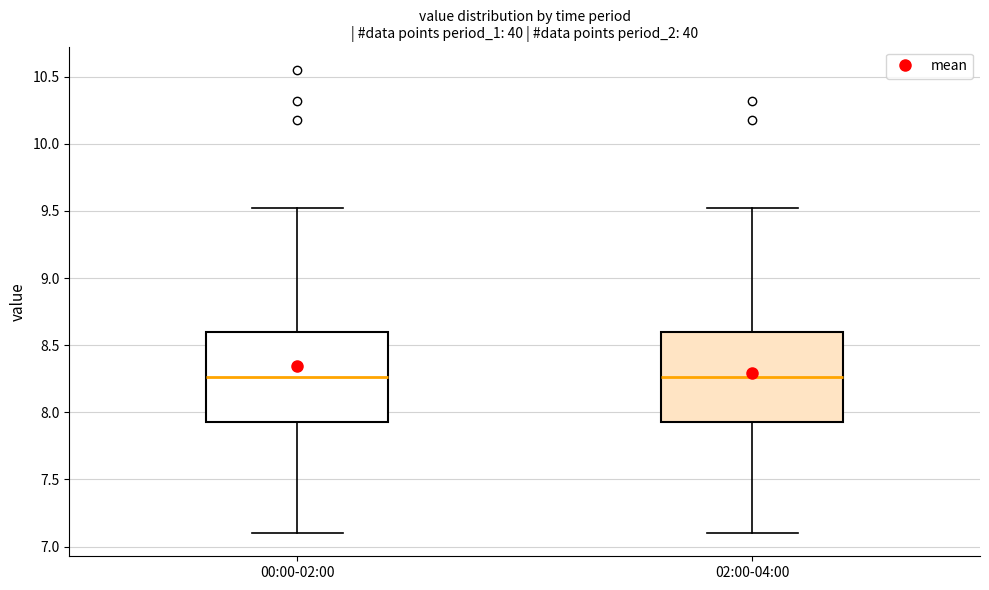

Where is the upper edge of the box for 00:00-02:00 on the y-axis? The values are not printed on the chart, so give them approximately, as read against the axis.

8.60